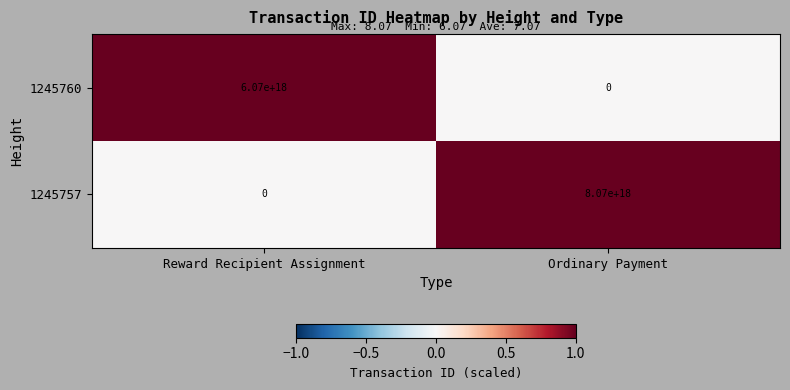

Rank the series at Ordinary Payment from lowest to highest value.

1245760, 1245757